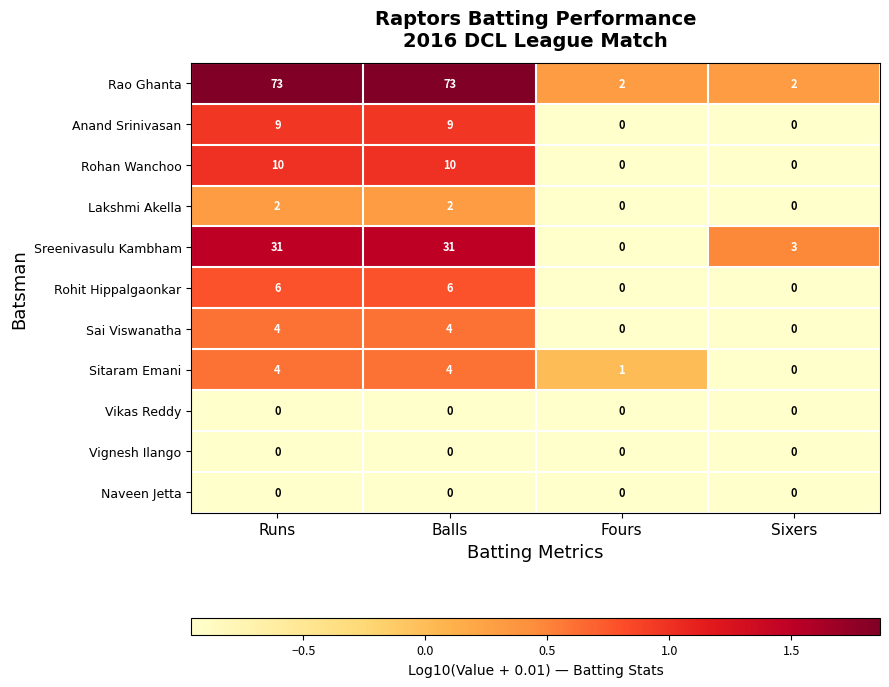

Which series changed the most between Balls and Sixers?

Rao Ghanta